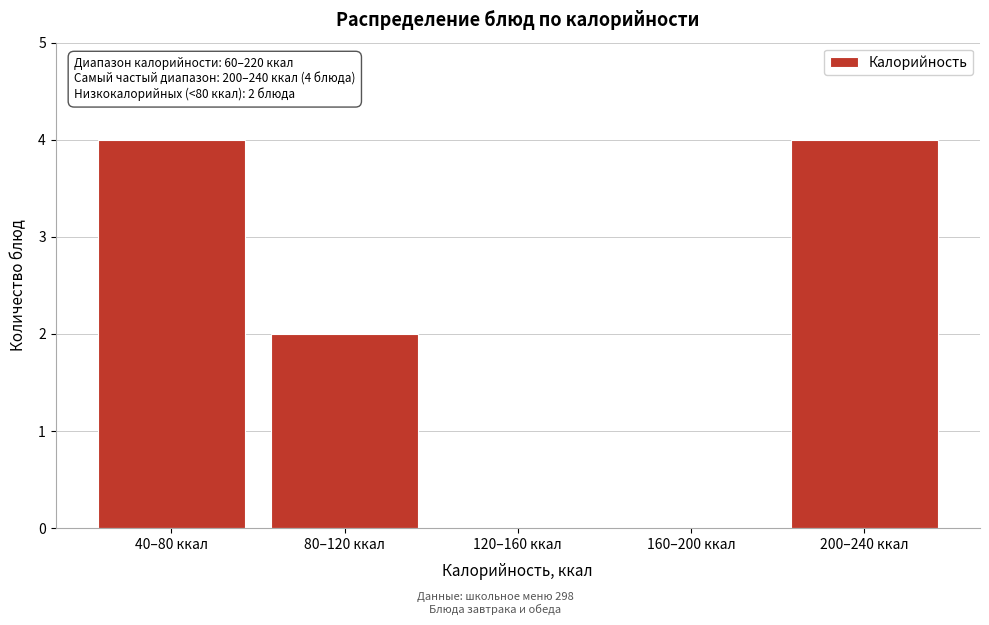

Reading left to right, list all the values displayed in this chart.

40–80 ккал=4	80–120 ккал=2	120–160 ккал=0	160–200 ккал=0	200–240 ккал=4